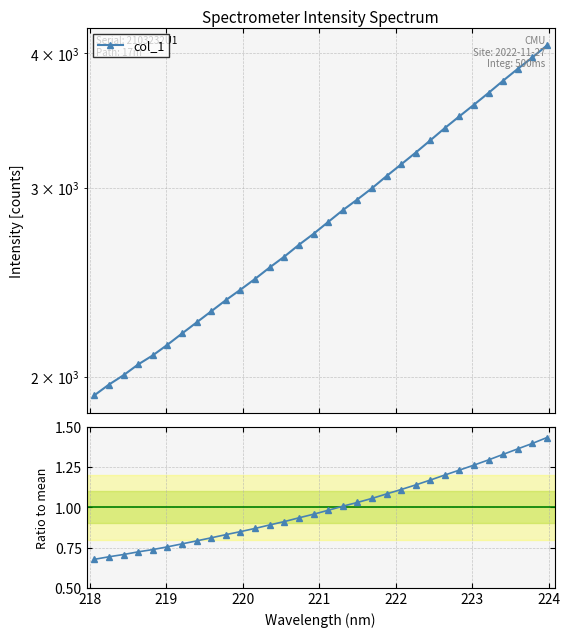

Which series has the largest range (max minus min)?

col_1